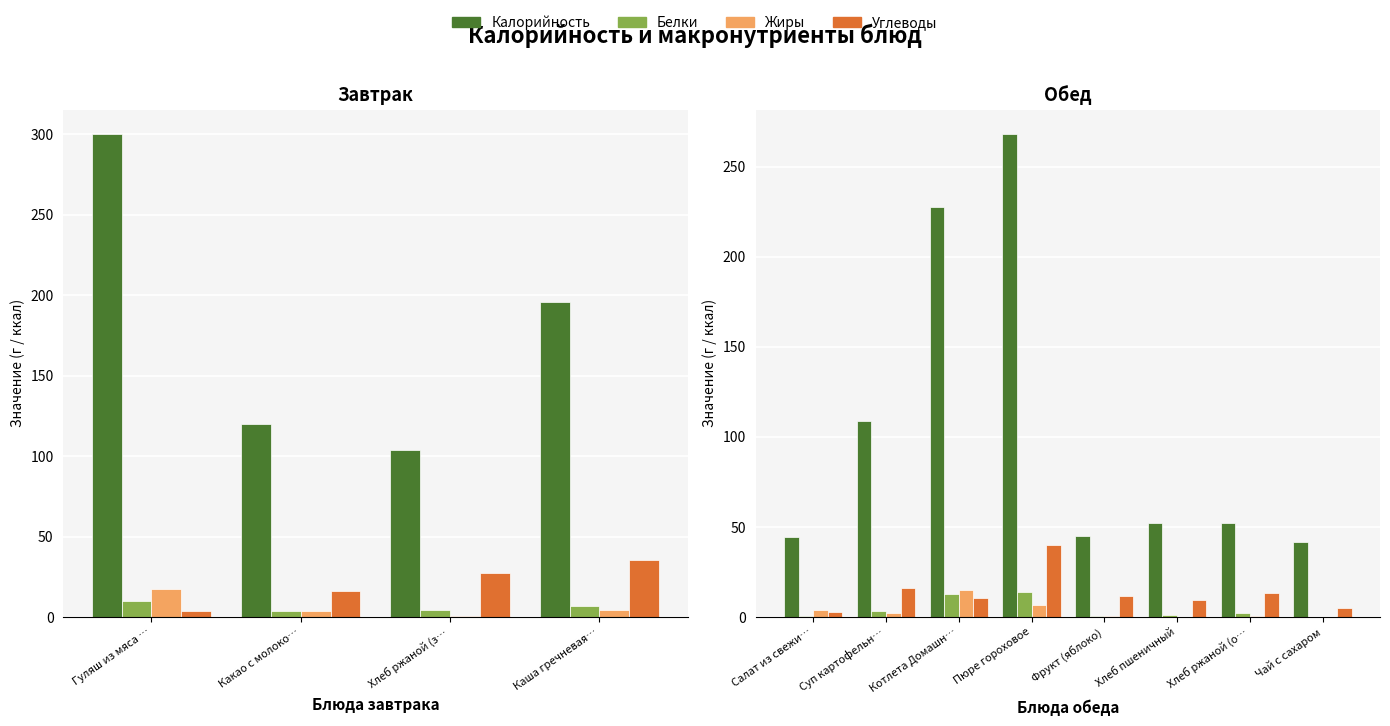

How many groups of bars are there?

8